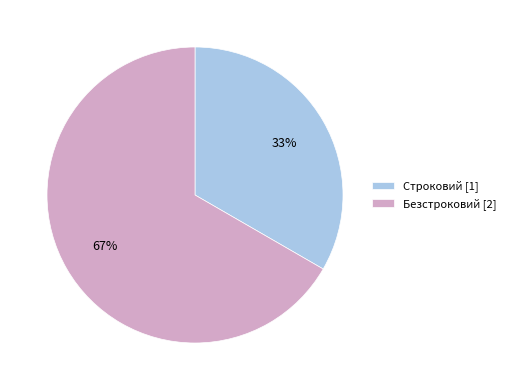

To the nearest percent, what is the combined percentage of Строковий and Безстроковий?

100%